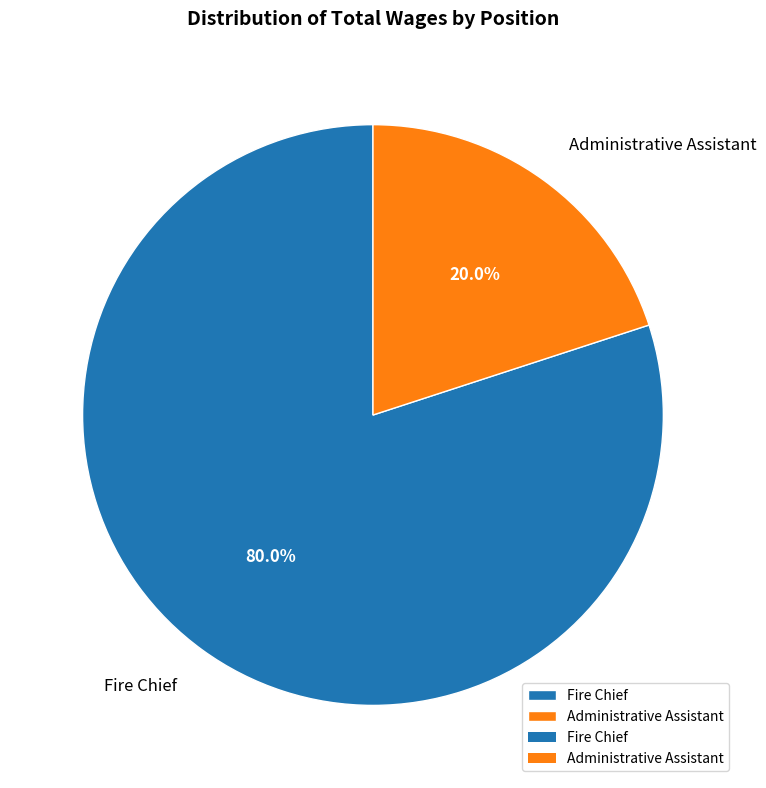

To the nearest percent, what portion does Fire Chief represent?

80%